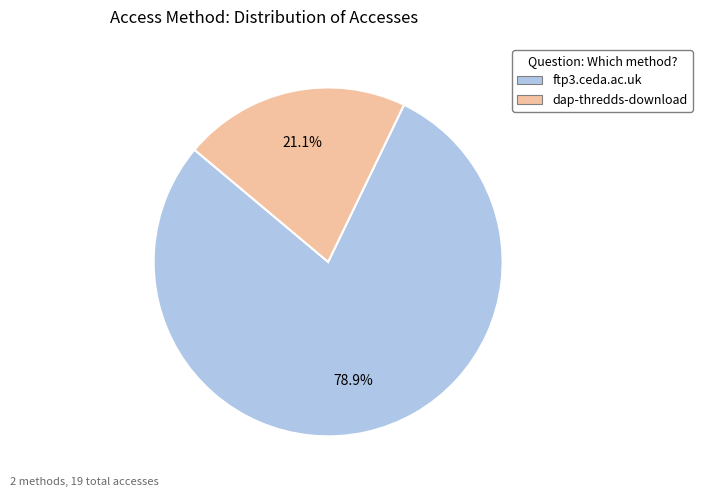

Between ftp3.ceda.ac.uk and dap-thredds-download, which is larger?

ftp3.ceda.ac.uk